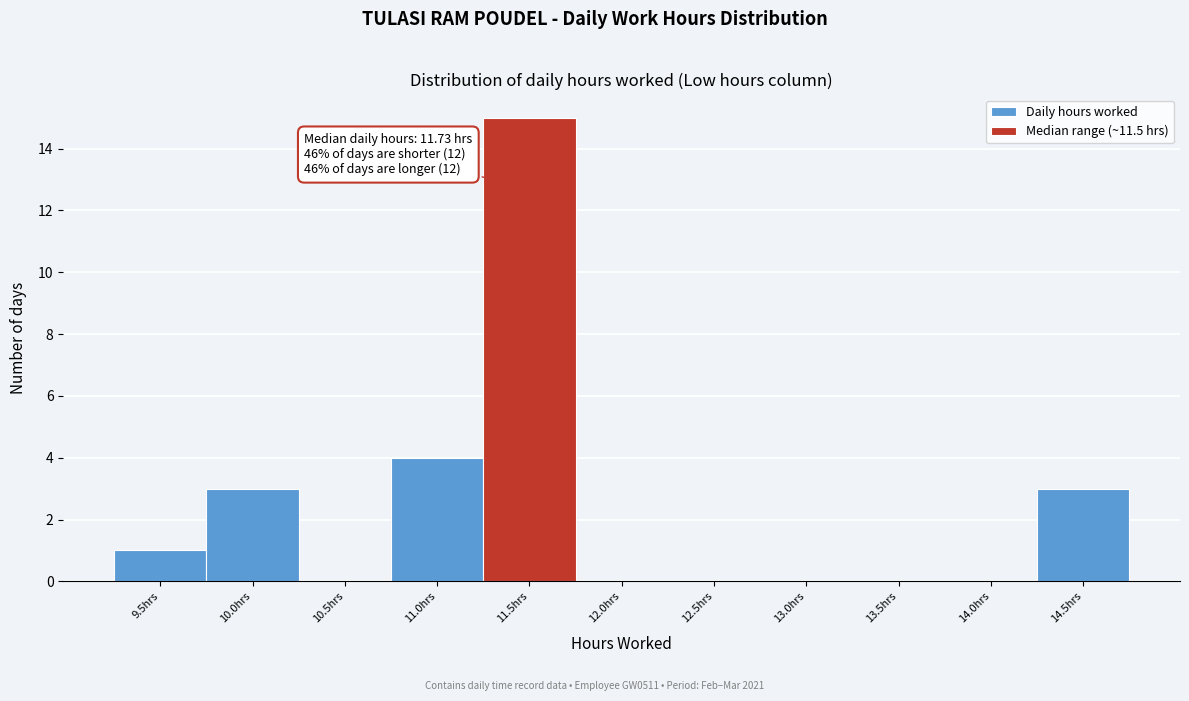

Reading left to right, extract all data points from this chart.

9.5hrs=1	10.0hrs=3	10.5hrs=0	11.0hrs=4	11.5hrs=15	12.0hrs=0	12.5hrs=0	13.0hrs=0	13.5hrs=0	14.0hrs=0	14.5hrs=3